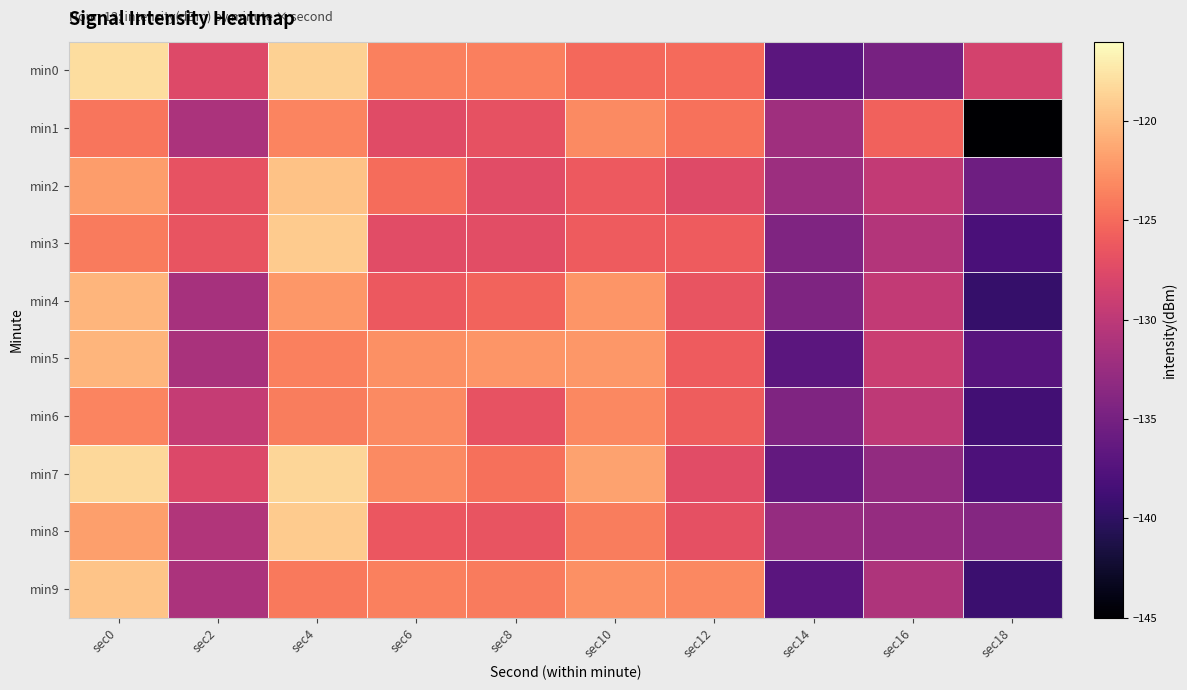

Between sec8 and sec10, which is larger?

sec8